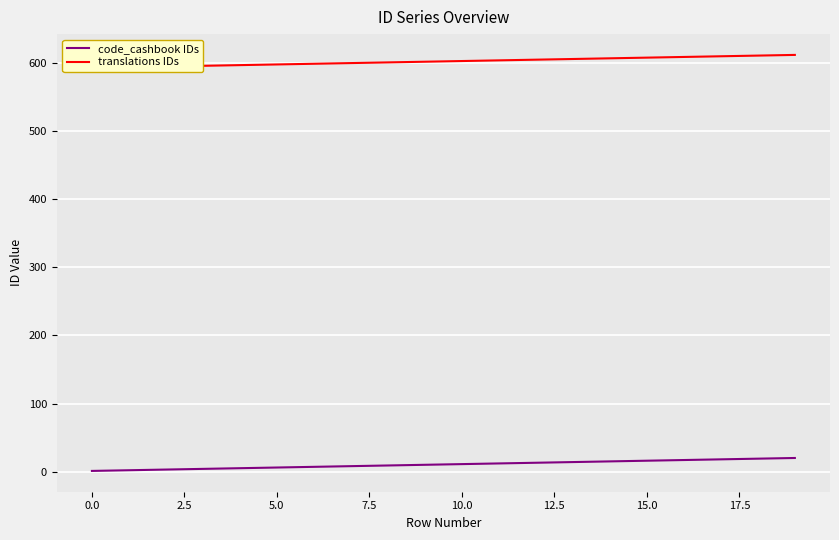

What are all the series names shown in the legend?

code_cashbook IDs, translations IDs